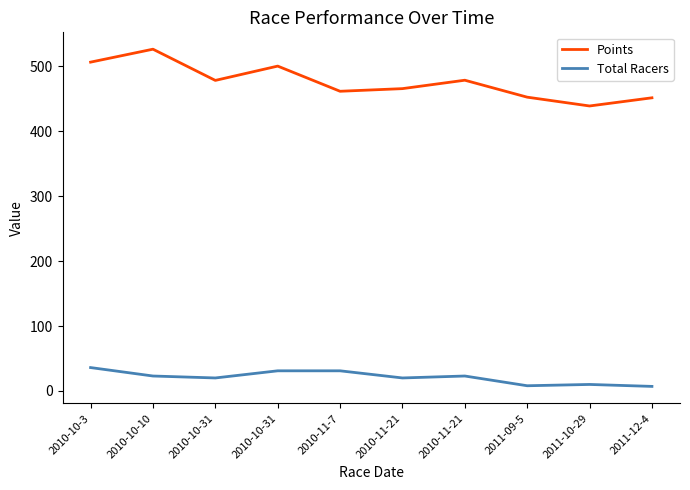

What are all the series names shown in the legend?

Points, Total Racers